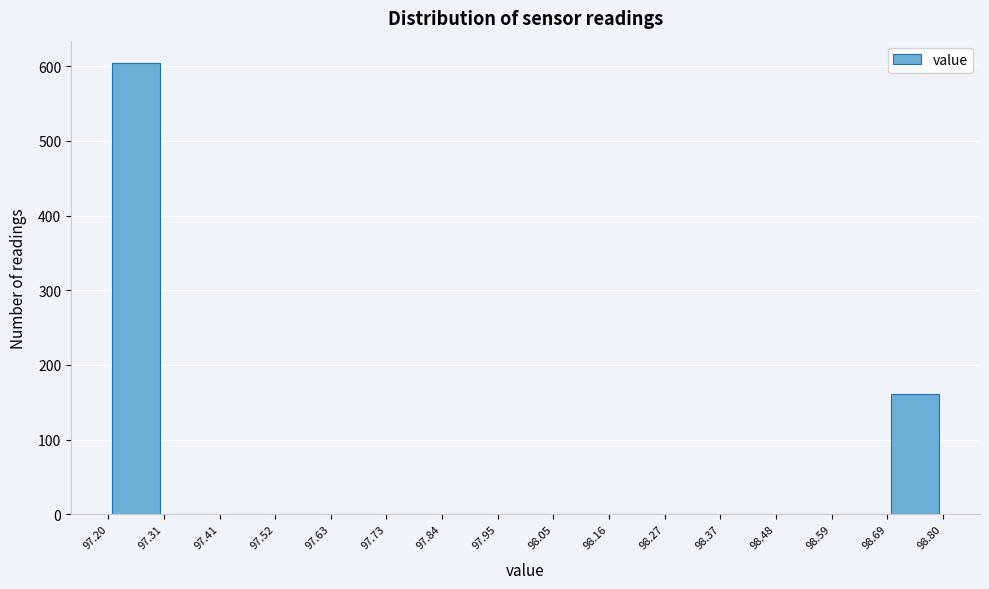

Over which range of the x-axis is the bar tallest?

97.20 to 97.31